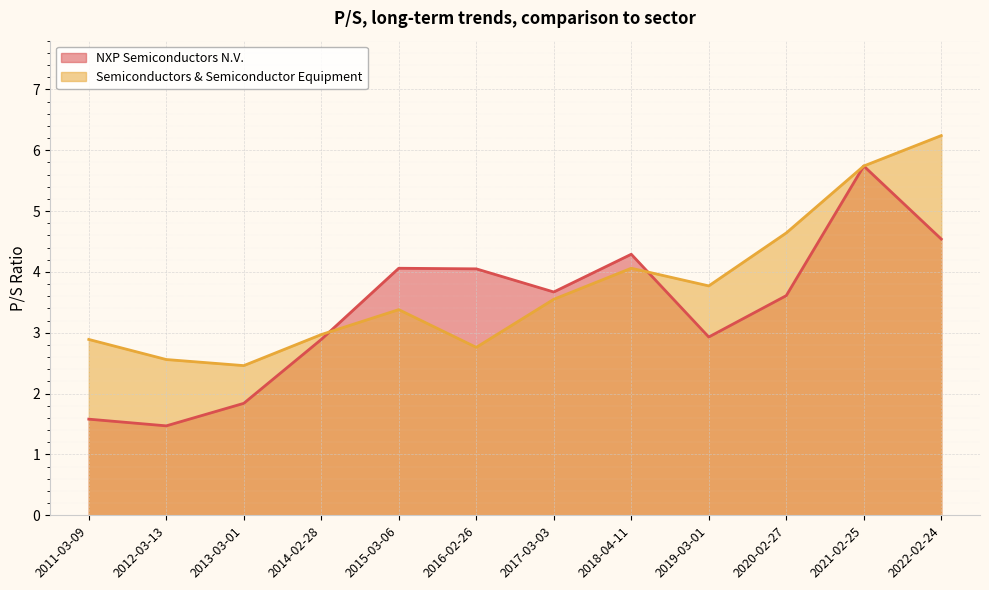

What position from the left is 2018-04-11?

8